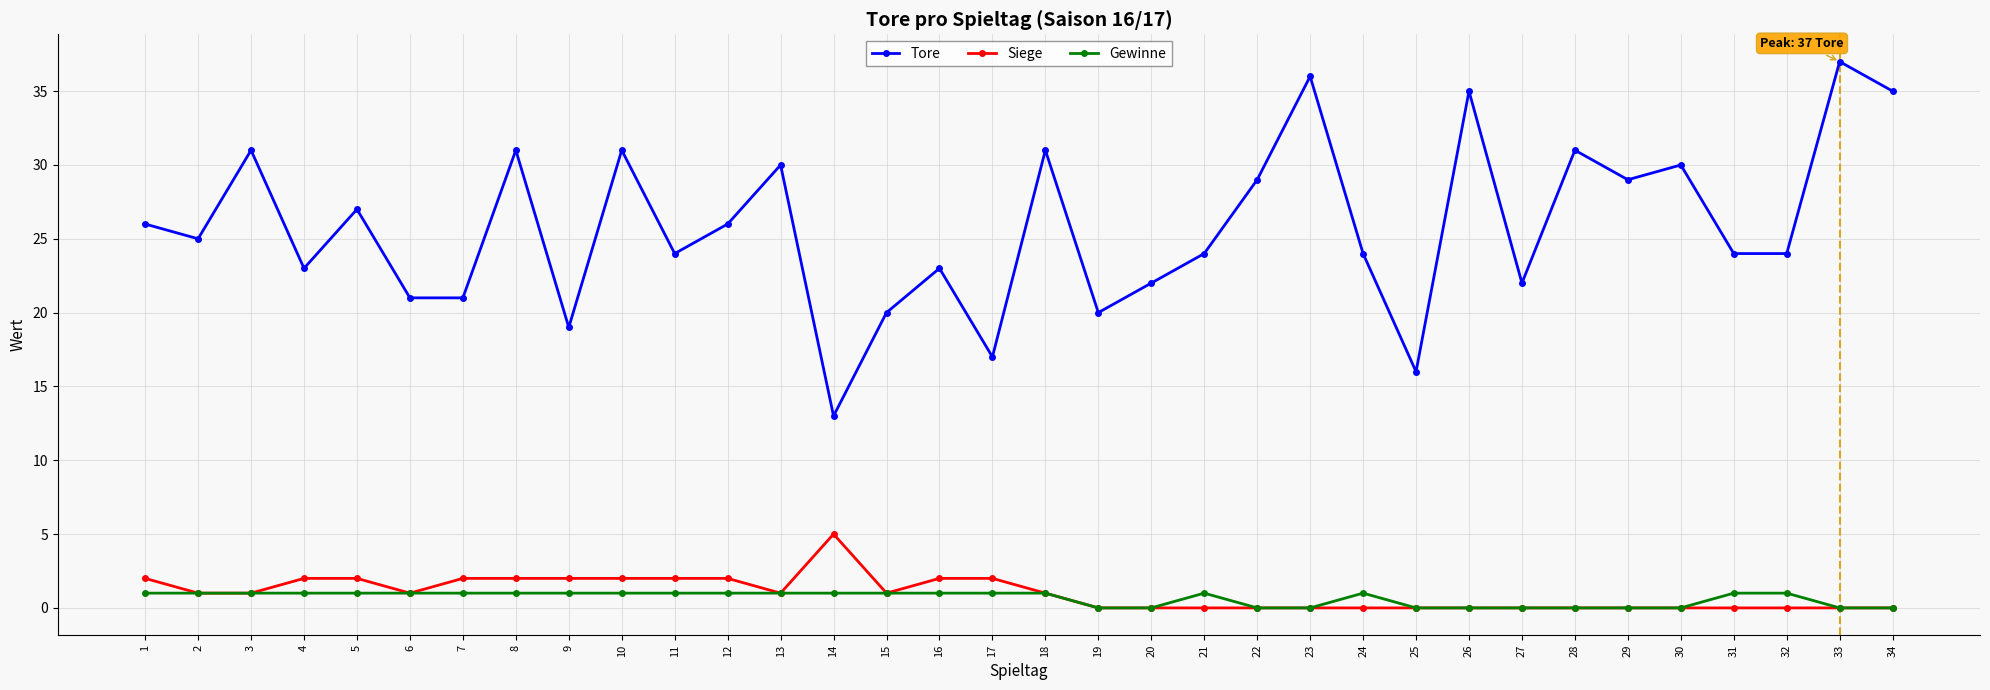

At which category does Tore reach its first local valley?

2